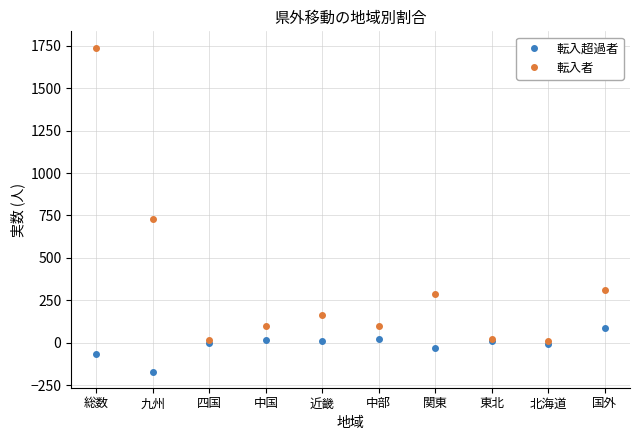

How many interior local peaks does the 転入者 series have?

2